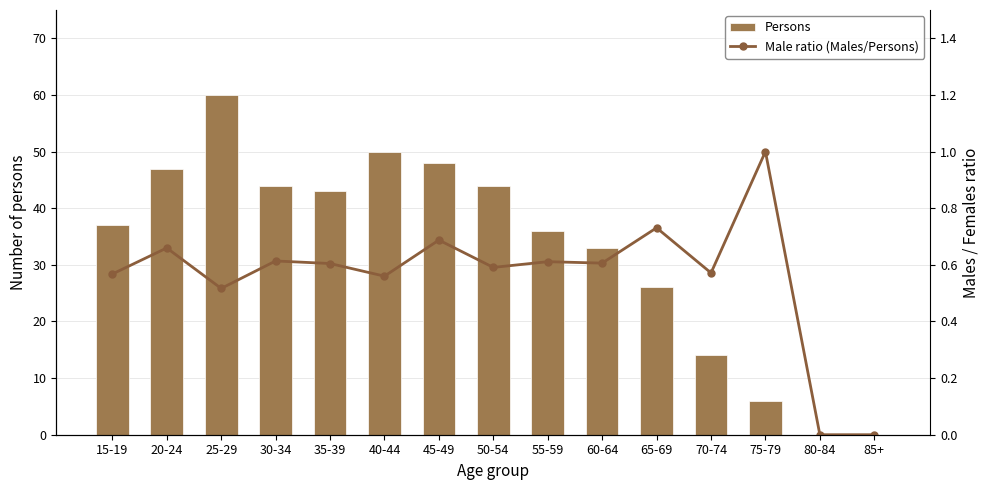

What is the difference between the maximum and second lowest values in the Persons series?

60.0